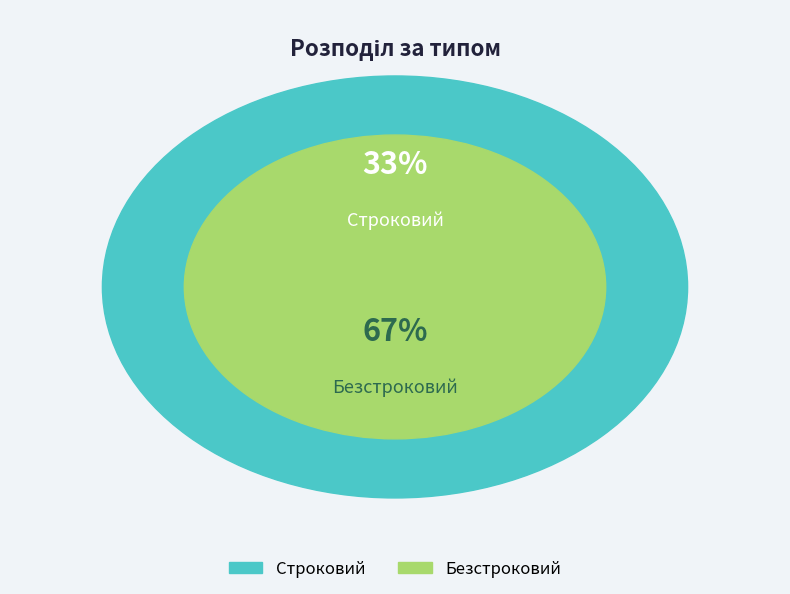

Which category has the biggest portion of the pie?

Безстроковий